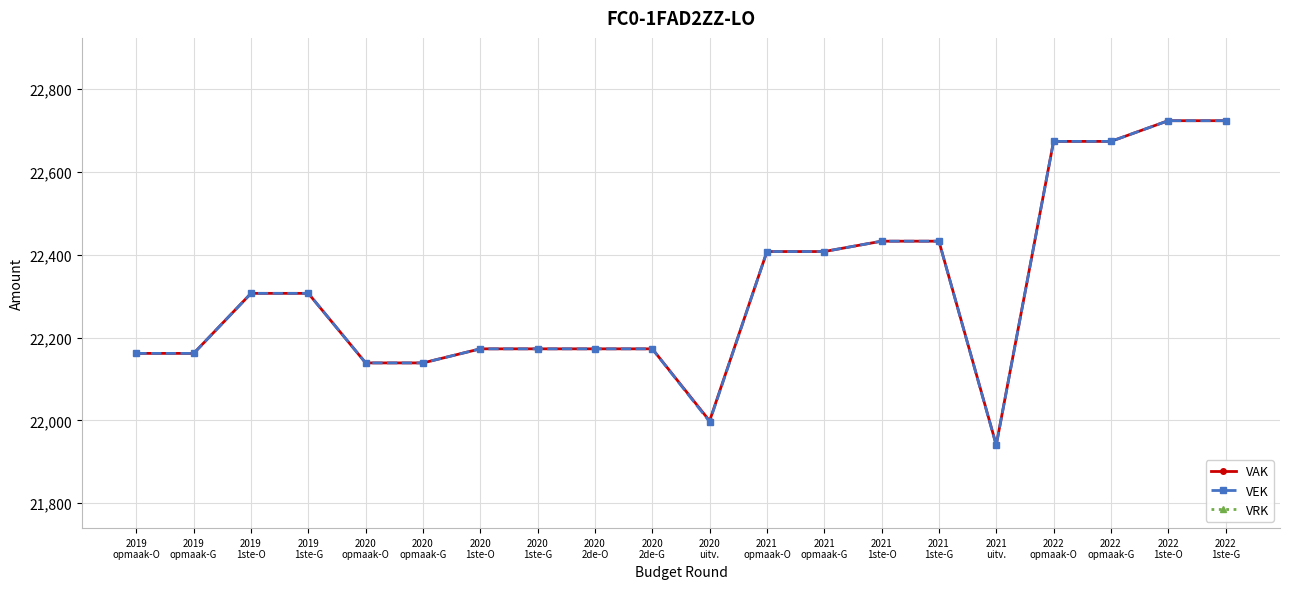

True or false: VEK and VAK intersect in this chart.

False